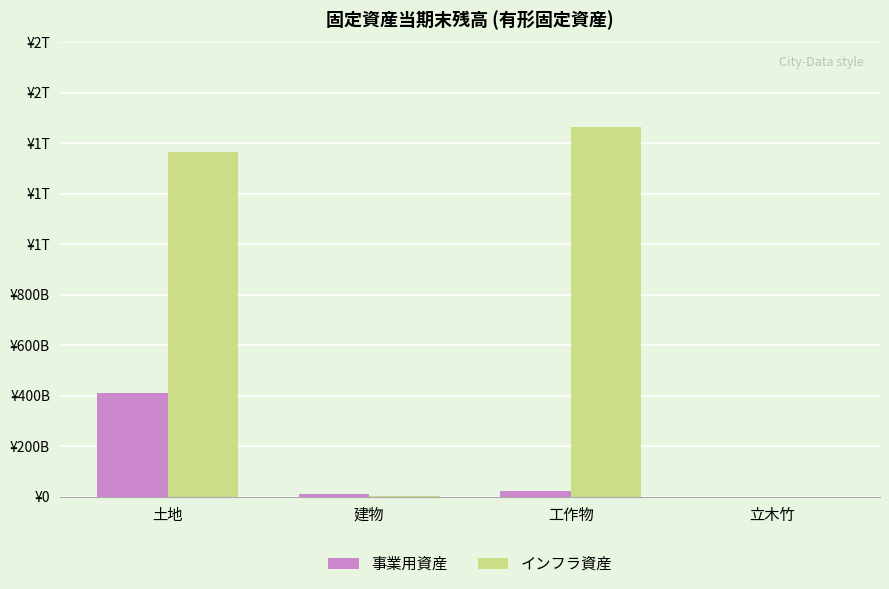

Are the bars horizontal?

No